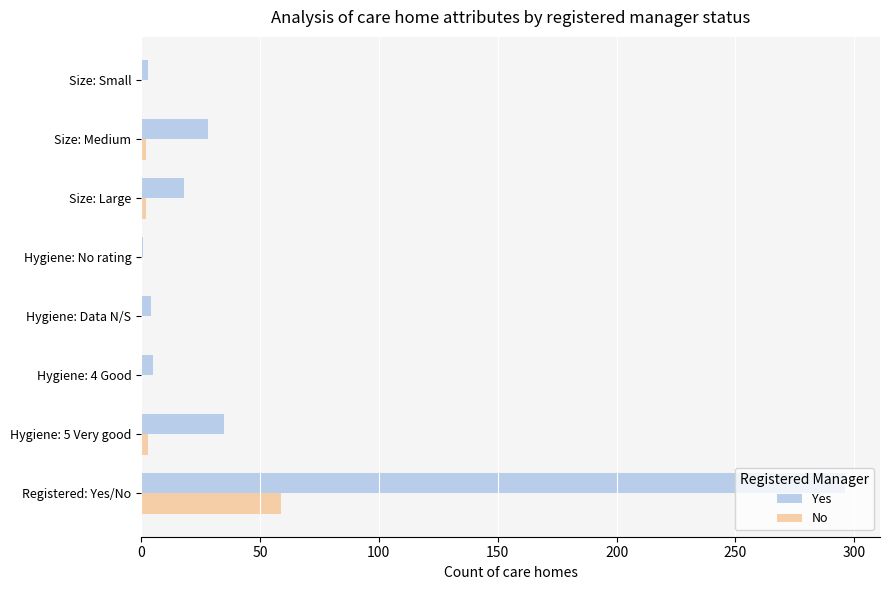

Which series has the largest total across all categories?

Yes